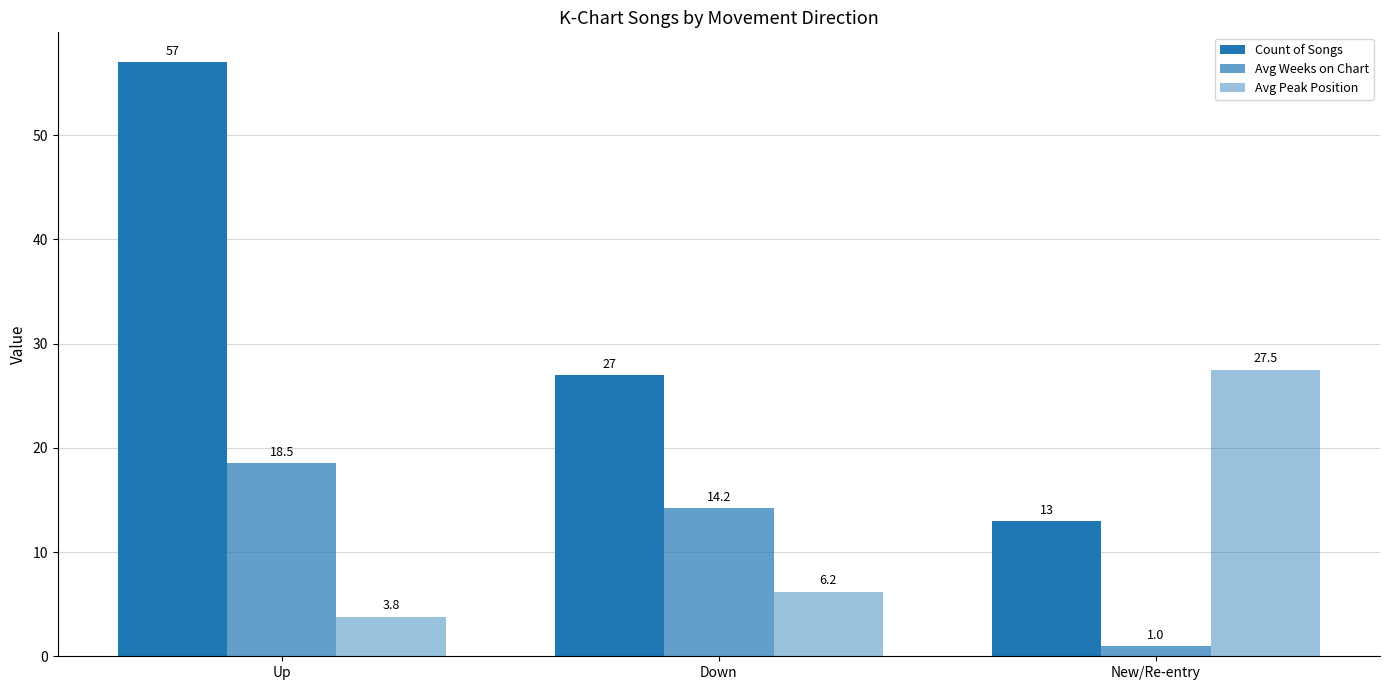

Reading right to left, transcribe all the data shown in this chart.

Count of Songs: New/Re-entry=13.0	Down=27.0	Up=57.0
Avg Weeks on Chart: New/Re-entry=1.0	Down=14.2	Up=18.5
Avg Peak Position: New/Re-entry=27.5	Down=6.2	Up=3.8